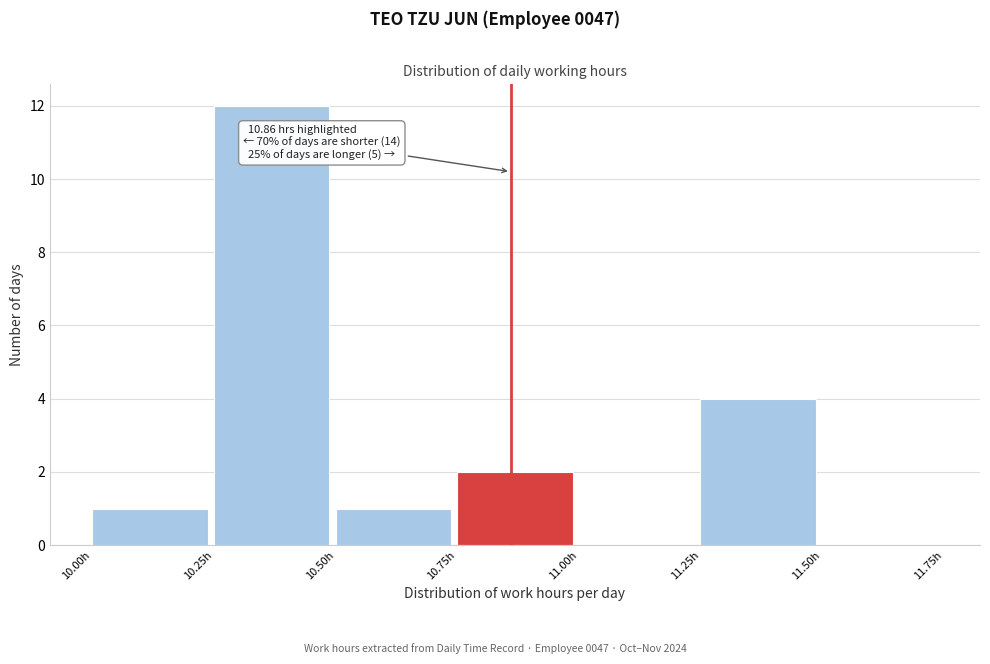

Over which range of the x-axis is the bar tallest?

10.25 to 10.50